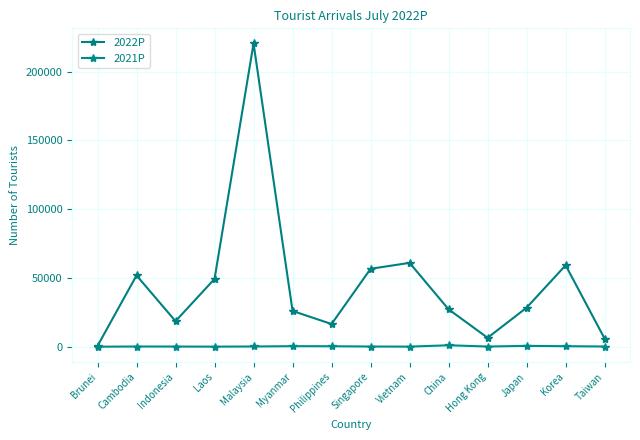

How many data points in 2022P are less than 28394?

7